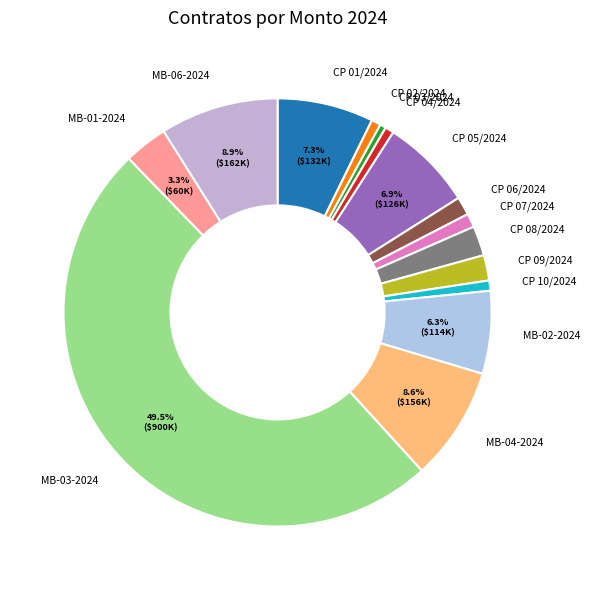

Does CP 04/2024 account for over 50% of the chart?

No